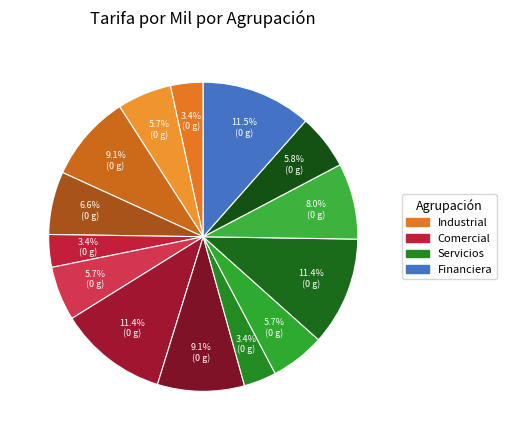

To the nearest percent, what is the difference between the largest and smallest slice percentages?

8%